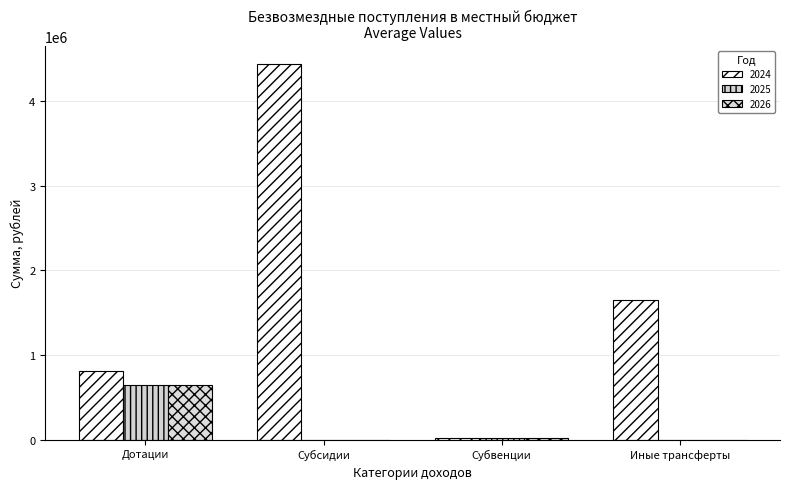

What is the difference between the second highest and second lowest values in the 2026 series?

23475.0